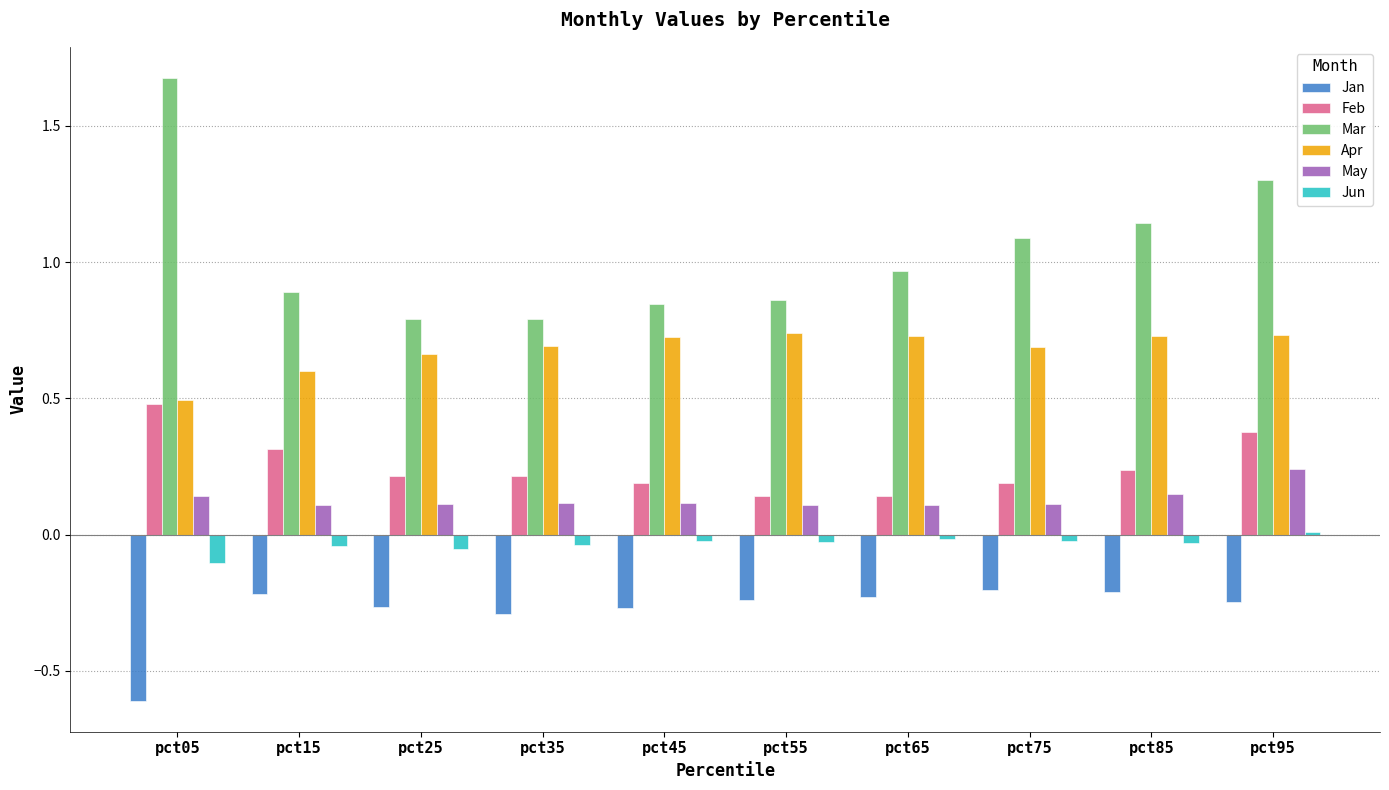

What is the sum of the May values at pct45 and pct85?

0.3